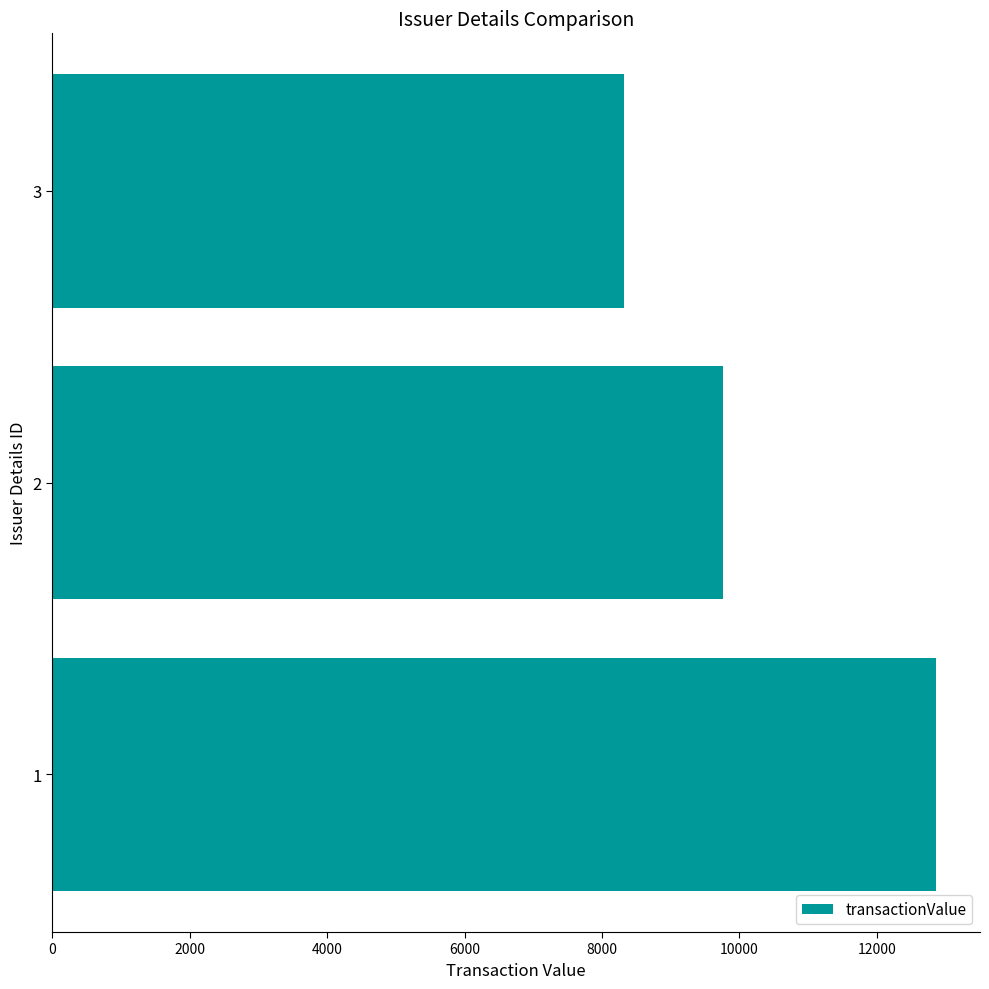

What is the difference between the maximum and minimum values?

4540